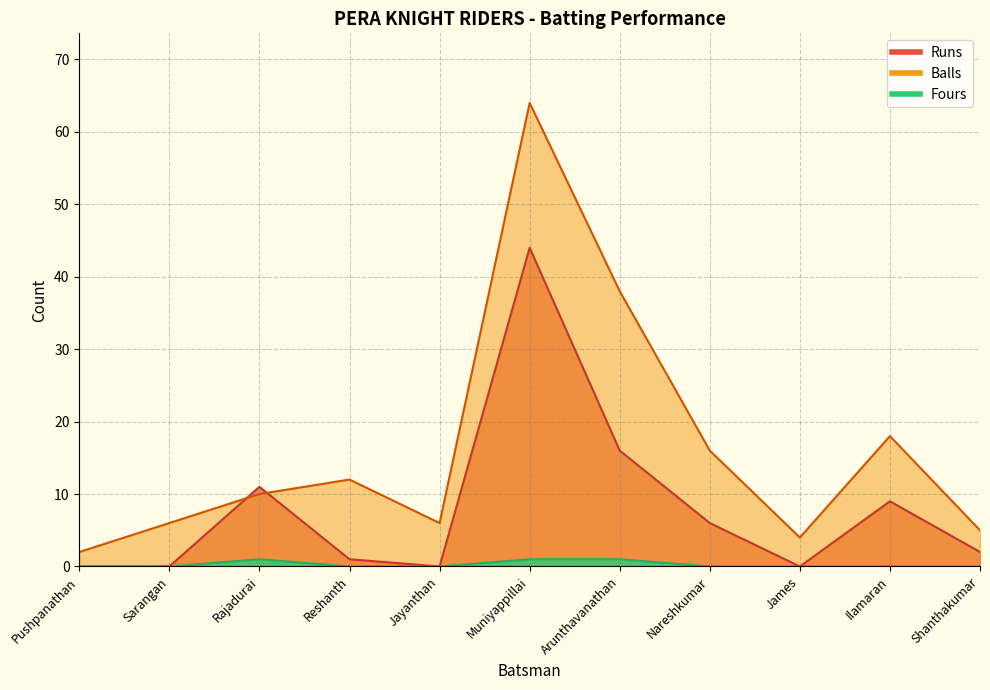

True or false: Runs and Fours intersect in this chart.

False